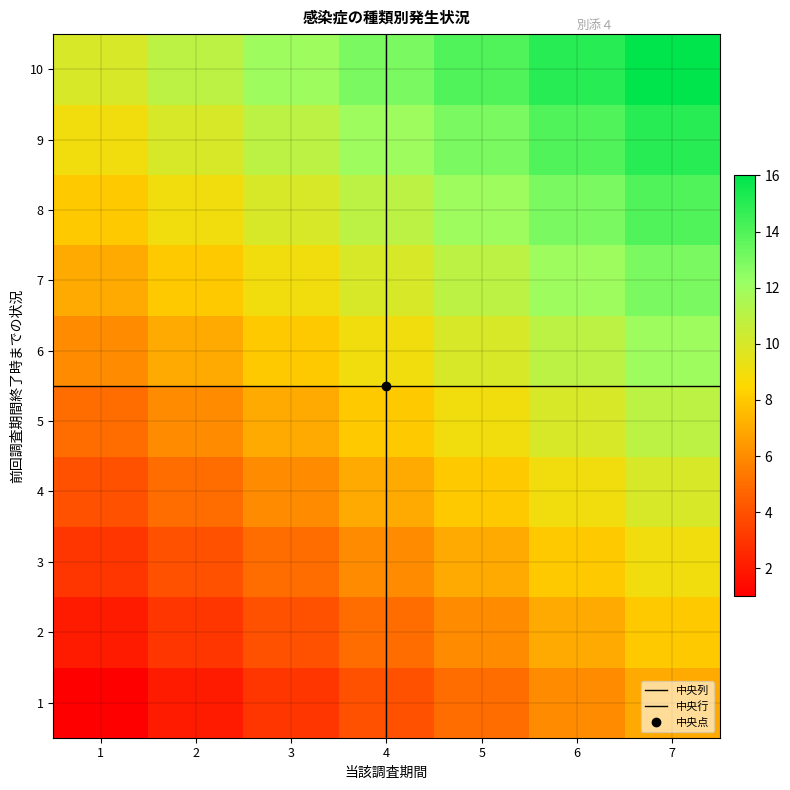

What is the total value across all series at 3?

75